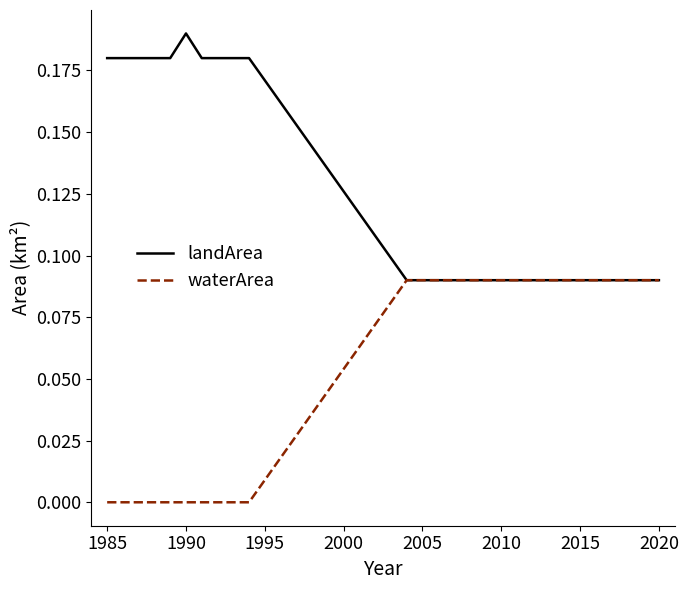

Which series has the largest total across all categories?

landArea